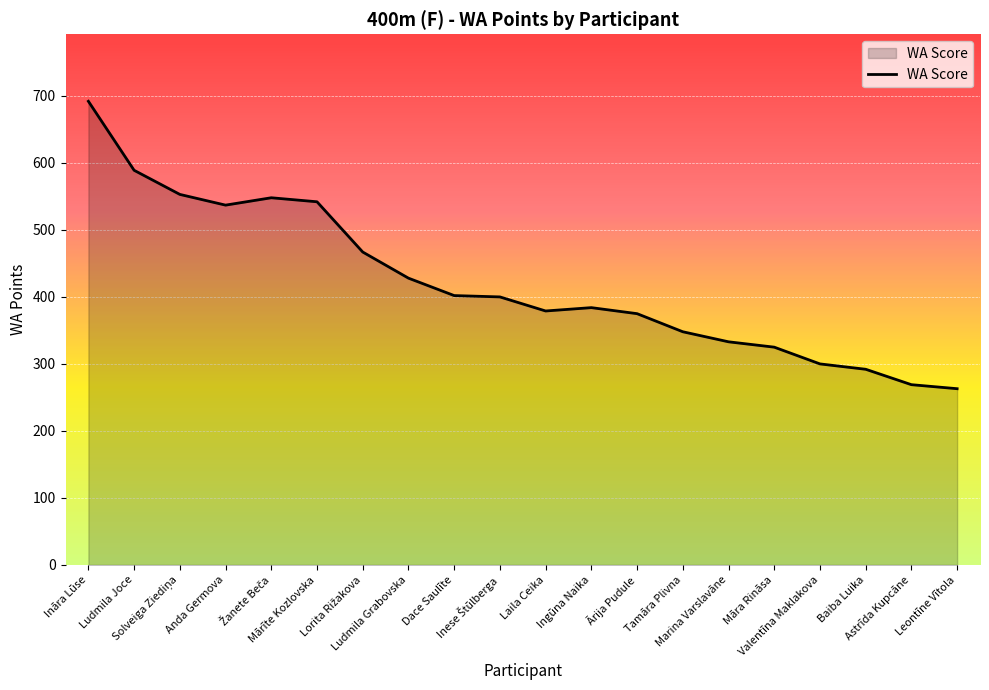

The value at Māra Rināsa is 325. True or false?

True